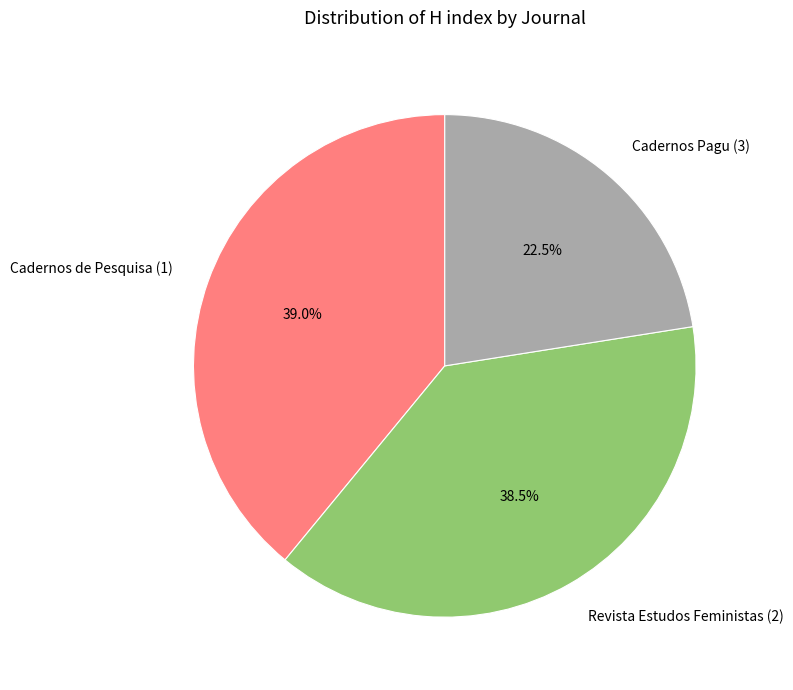

How many segments does this pie chart have?

3